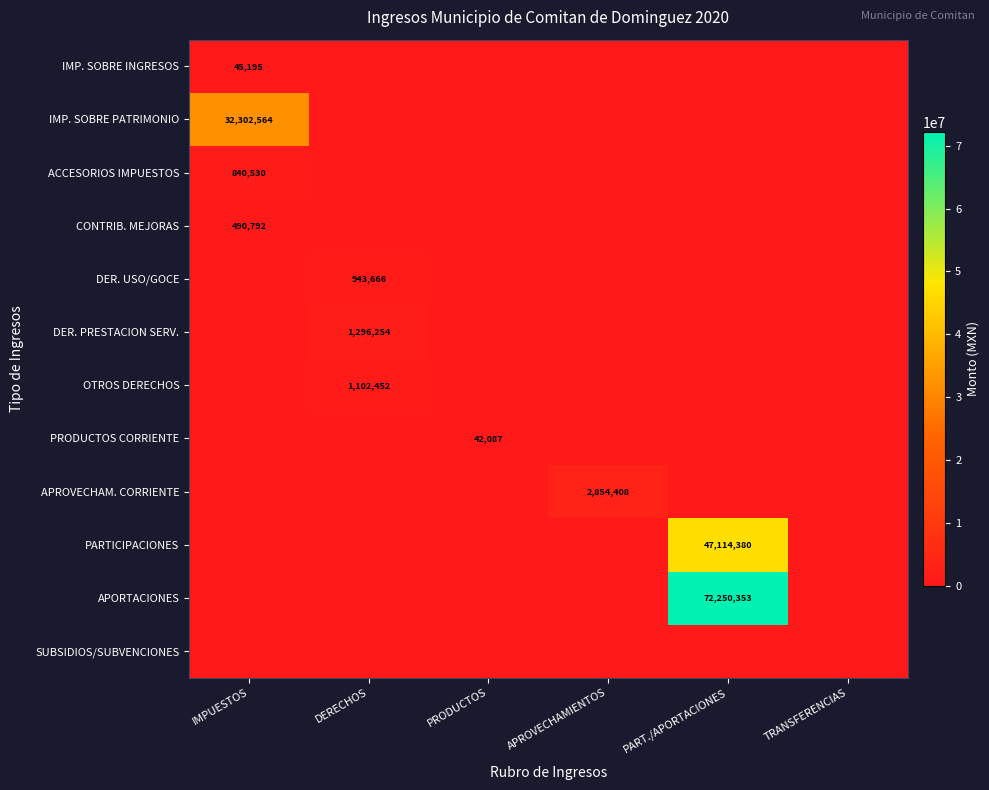

Is it true that ACCESORIOS IMPUESTOS equals 840530 at IMPUESTOS?

True